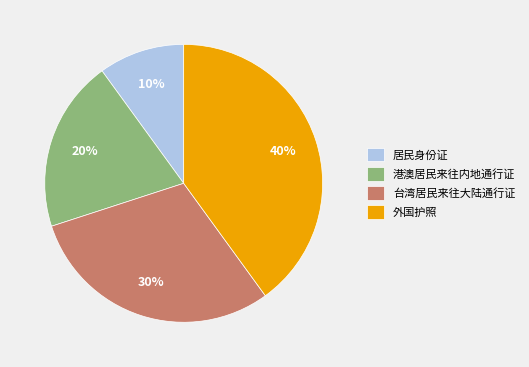

True or false: 居民身份证 accounts for 10% of the total.

True